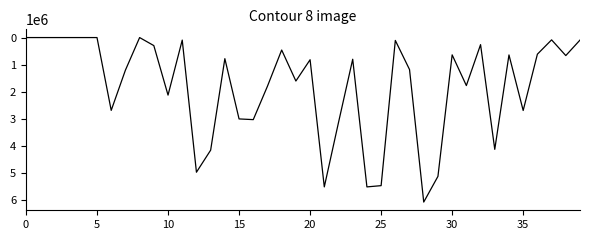

What is the difference between the maximum and minimum values?

6076160